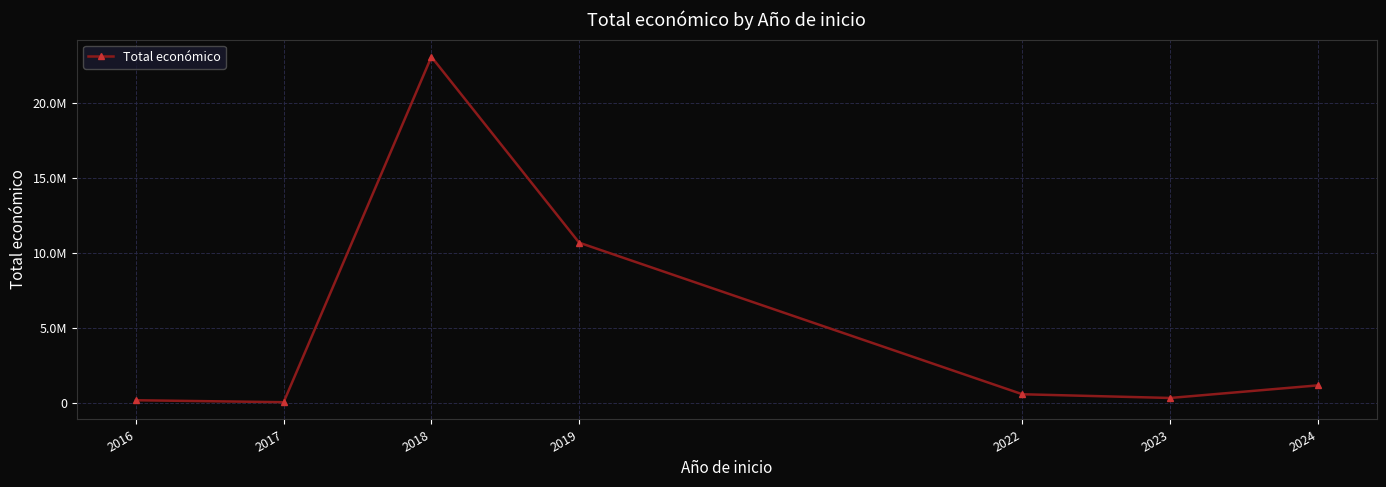

Is this an area chart (filled region under the line)?

No